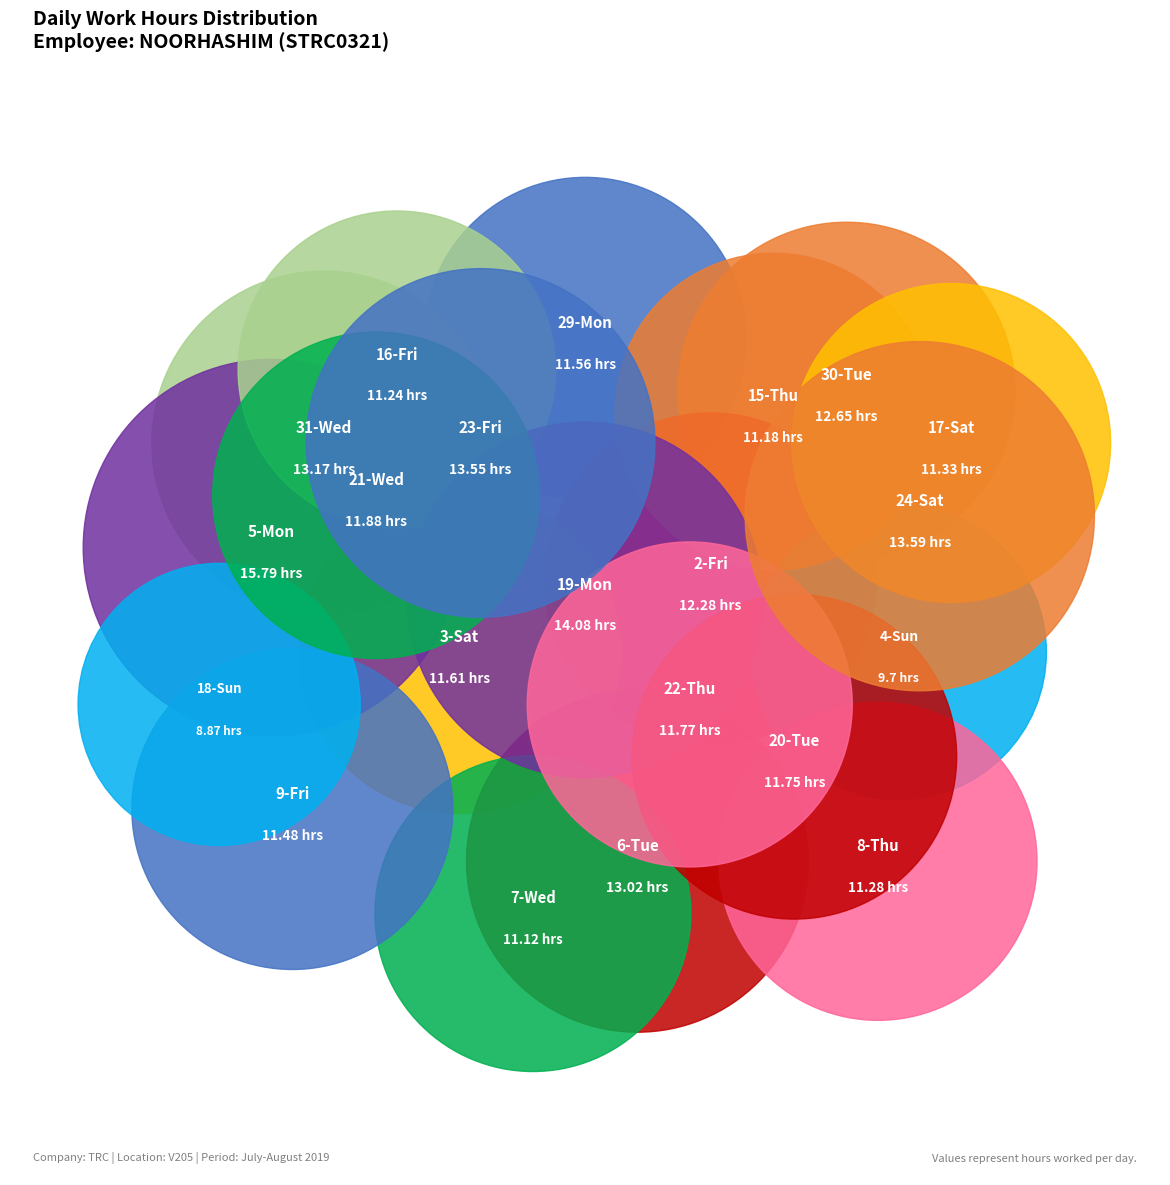

What percentage do 3-Sat and 19-Mon together represent?

10.2%